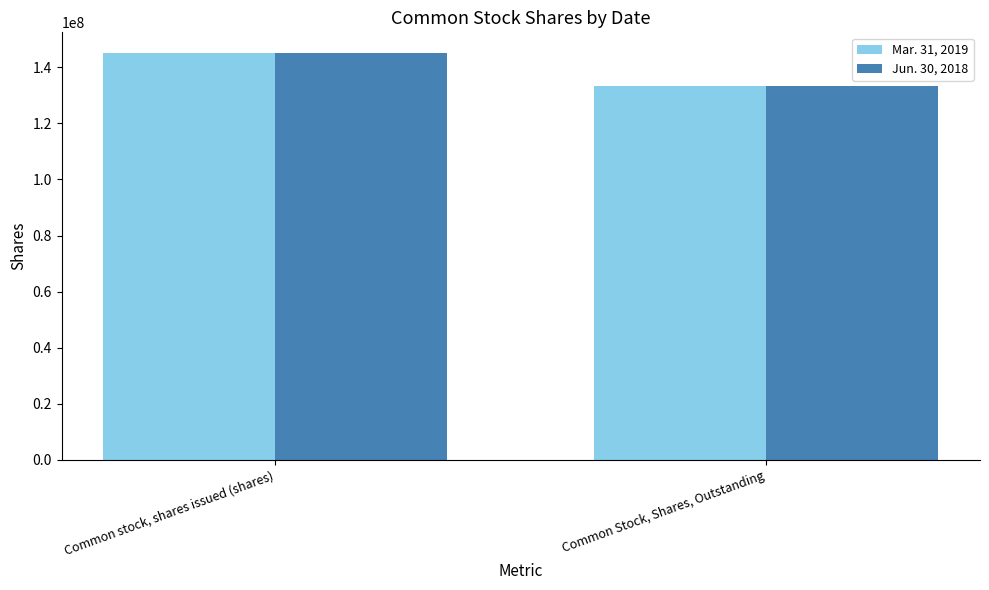

Reading right to left, what are all the values shown in this chart?

Mar. 31, 2019: Common Stock, Shares, Outstanding=133423628	Common stock, shares issued (shares)=145221009
Jun. 30, 2018: Common Stock, Shares, Outstanding=133423628	Common stock, shares issued (shares)=145221009